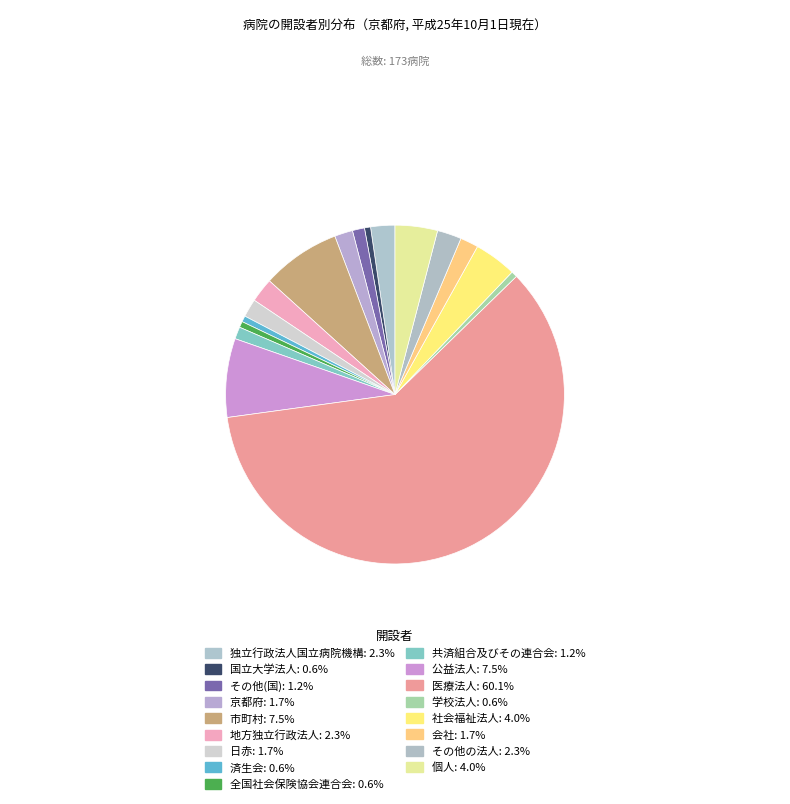

To the nearest percent, what is the difference between the largest and smallest slice percentages?

60%